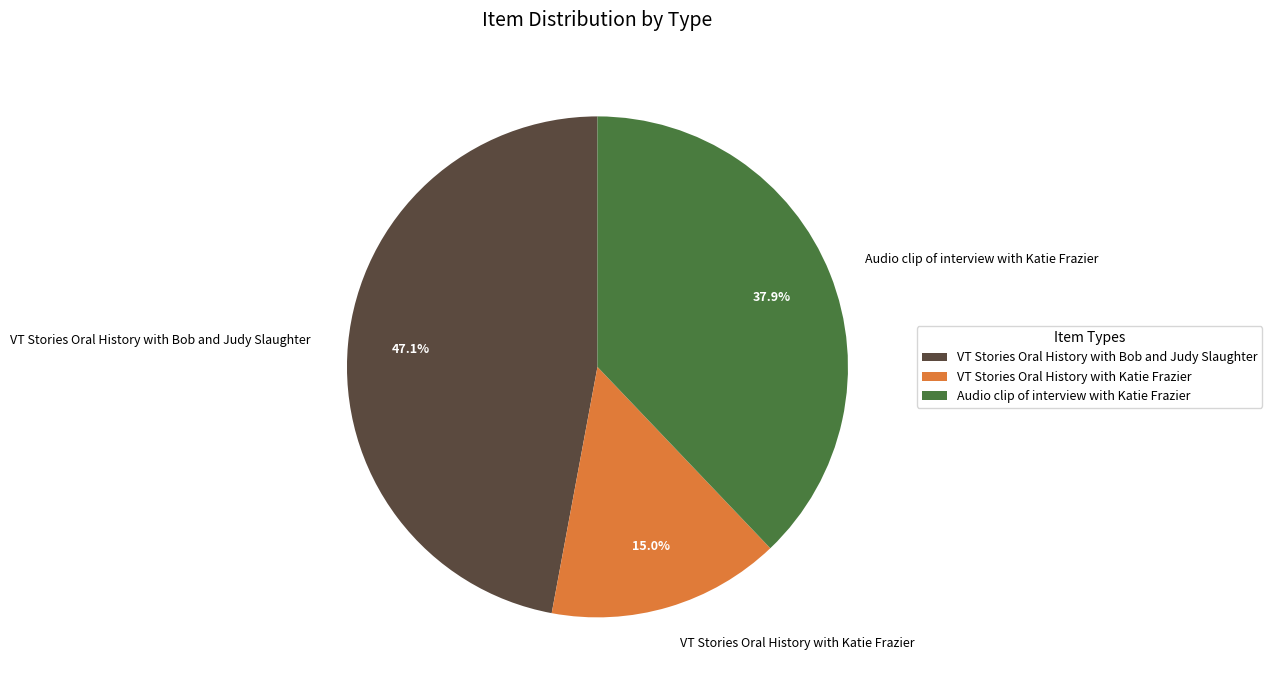

Does Audio clip of interview with Katie Frazier account for over 50% of the chart?

No